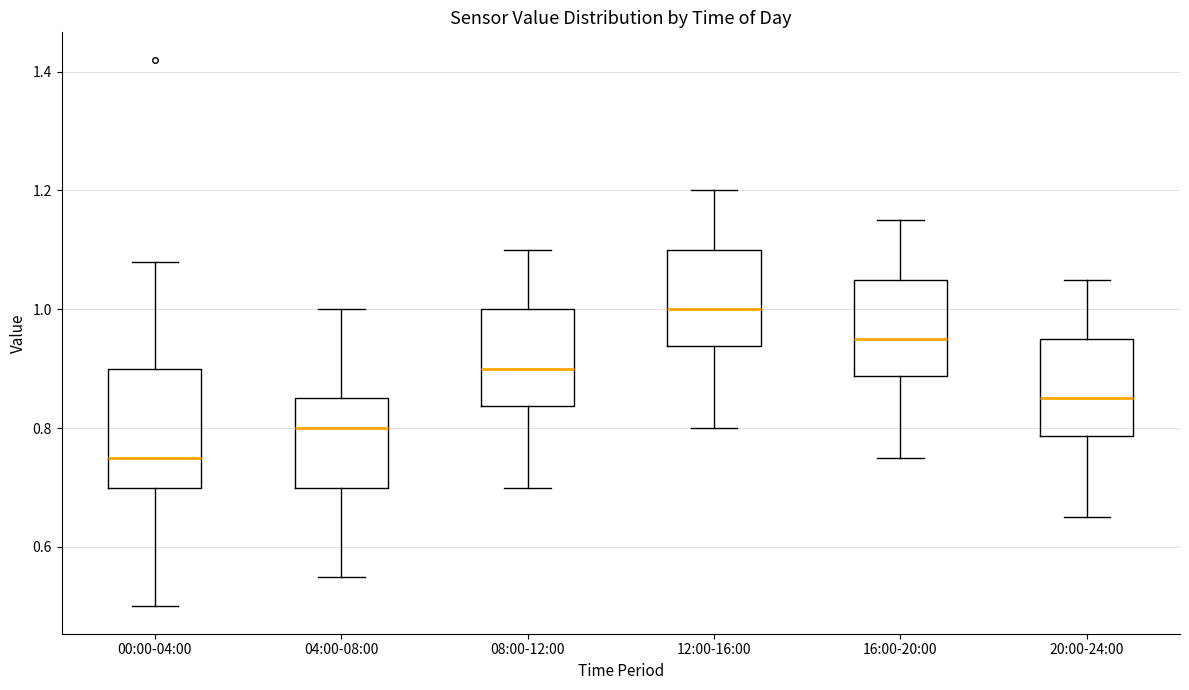

Reading left to right, transcribe this box plot: for each box, give where its median line is, the range the box spans, and where its two whiskers end, as read against the y-axis. The values are not printed on the chart, so give them approximately, as read against the axis.

00:00-04:00: median 0.76, box 0.70 to 0.90, whiskers 0.50 to 1.08
04:00-08:00: median 0.80, box 0.70 to 0.86, whiskers 0.56 to 1.00
08:00-12:00: median 0.90, box 0.84 to 1.00, whiskers 0.70 to 1.10
12:00-16:00: median 1.00, box 0.94 to 1.10, whiskers 0.80 to 1.20
16:00-20:00: median 0.96, box 0.88 to 1.06, whiskers 0.76 to 1.16
20:00-24:00: median 0.86, box 0.78 to 0.96, whiskers 0.66 to 1.06